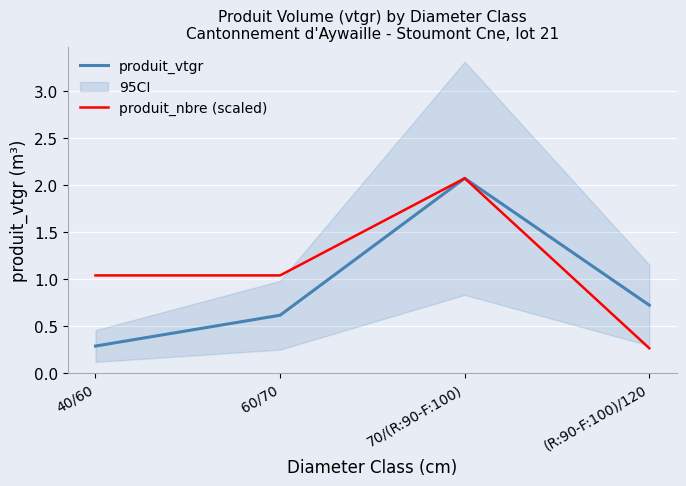

True or false: produit_nbre (scaled) has a value of 0.4 at (R:90-F:100)/120.

False